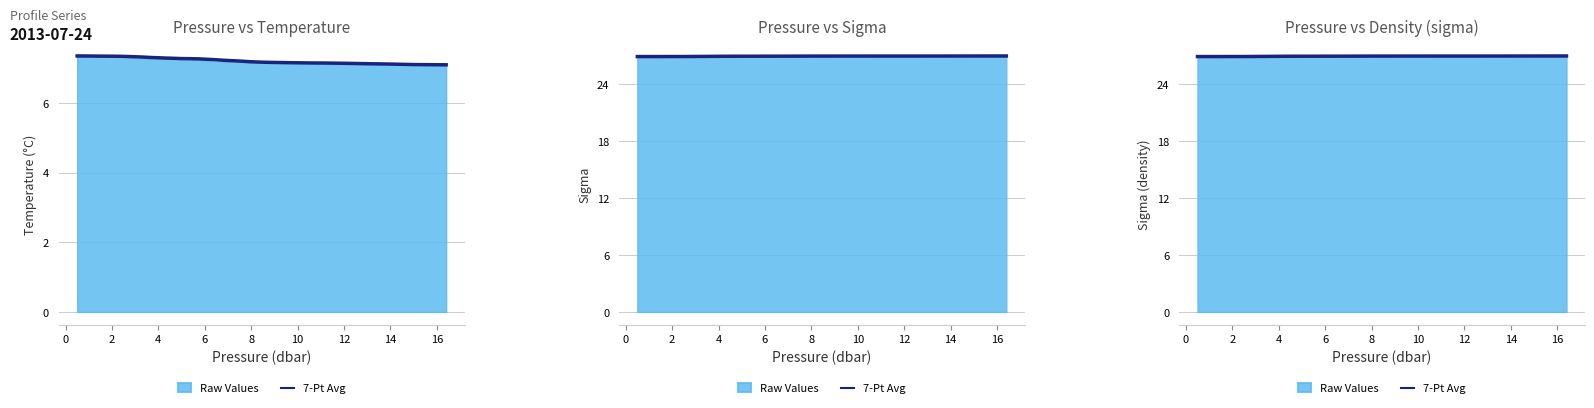

What is the average value?

26.9